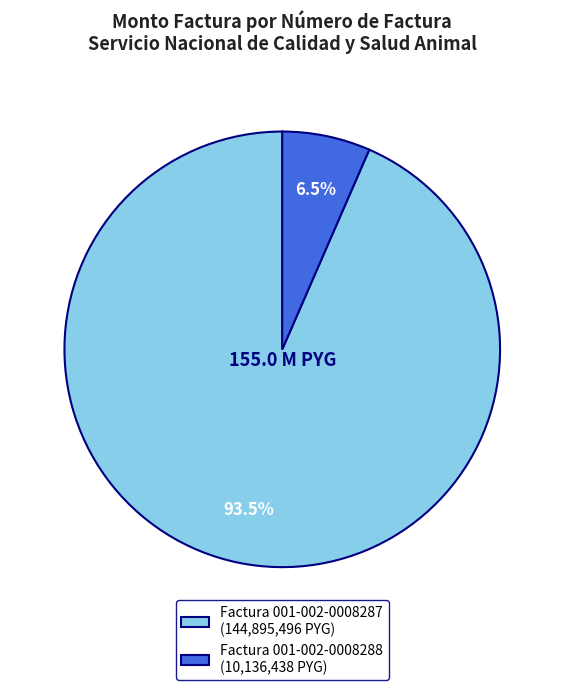

Does Factura 001-002-0008287 account for over 50% of the chart?

Yes